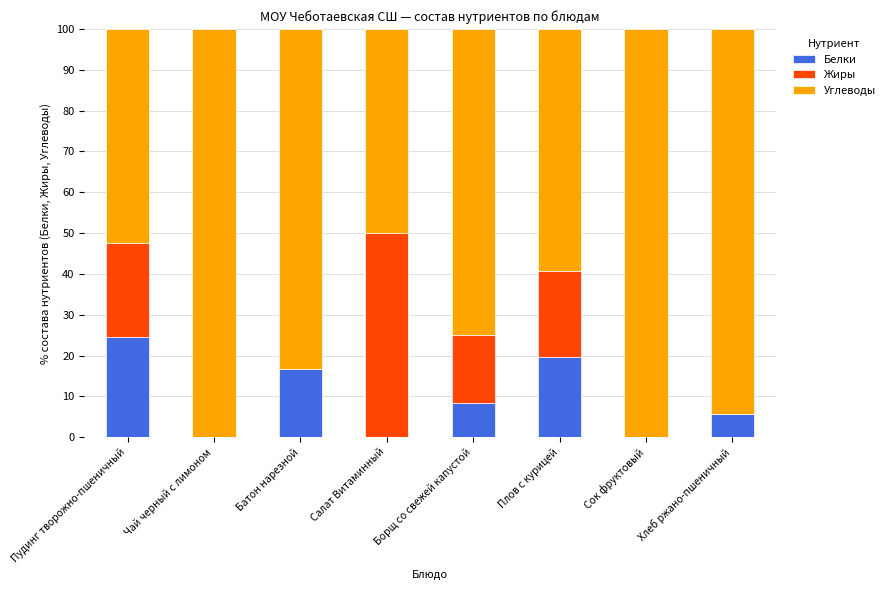

Where does the Белки series first go above 8?

Пудинг творожно-пшеничный